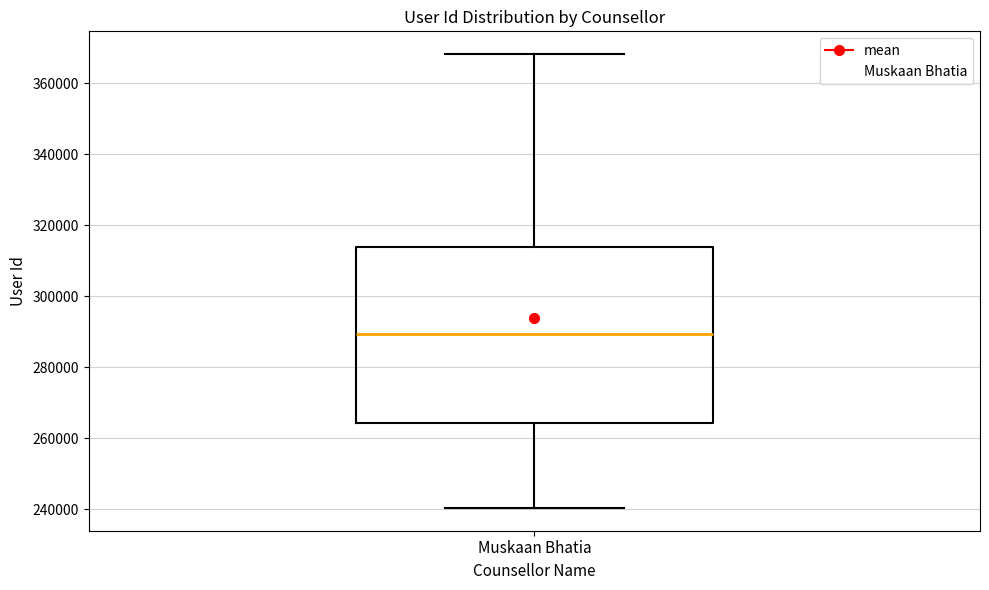

Read this box plot against the y-axis: the position of the median line, the range covered by the box, and the ends of both whiskers. The values are not printed on the chart, so give them approximately, as read against the axis.

median 290000, box 264000 to 314000, whiskers 240000 to 368000